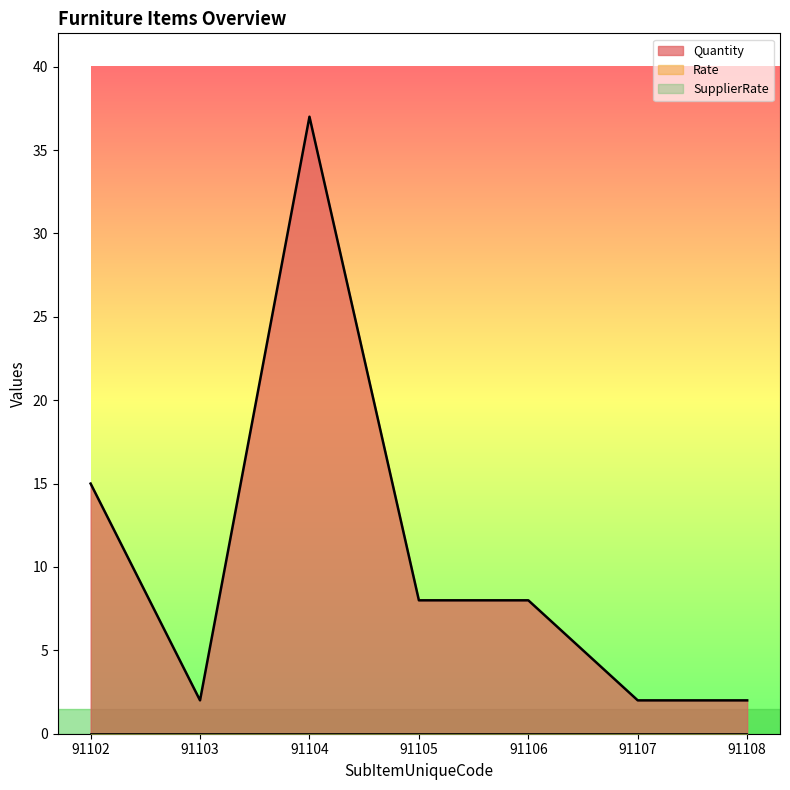

Which category has the lowest value across all series?

91102